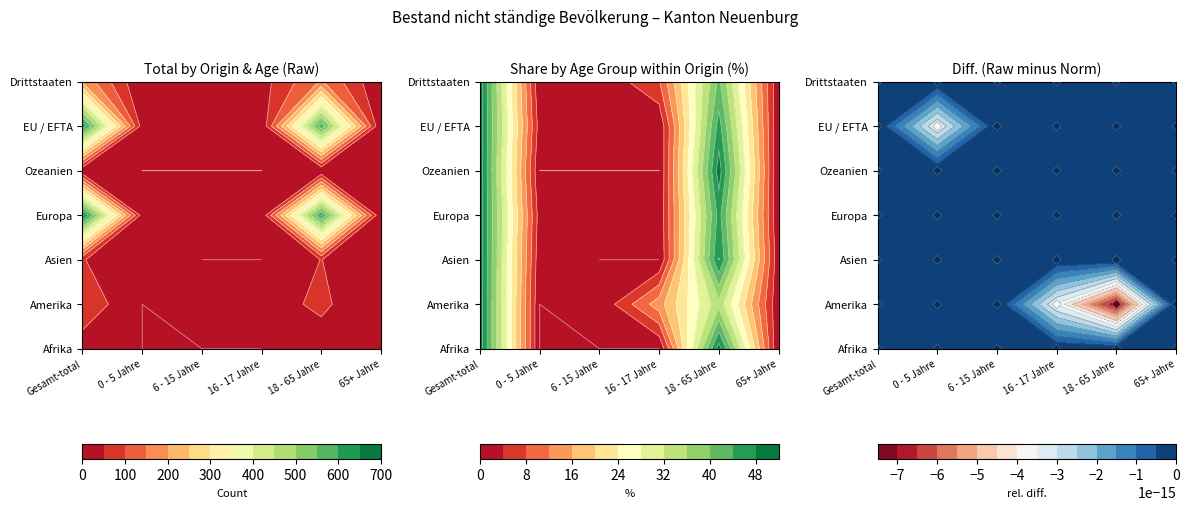

Reading left to right, extract all data points from this chart.

Afrika: Gesamt-total=22	0 - 5 Jahre=0	6 - 15 Jahre=0	16 - 17 Jahre=0	18 - 65 Jahre=22	65+ Jahre=0
Amerika: Gesamt-total=88	0 - 5 Jahre=0	6 - 15 Jahre=1	16 - 17 Jahre=25	18 - 65 Jahre=61	65+ Jahre=1
Asien: Gesamt-total=53	0 - 5 Jahre=1	6 - 15 Jahre=0	16 - 17 Jahre=0	18 - 65 Jahre=51	65+ Jahre=1
Europa: Gesamt-total=664	0 - 5 Jahre=26	6 - 15 Jahre=23	16 - 17 Jahre=9	18 - 65 Jahre=605	65+ Jahre=1
Ozeanien: Gesamt-total=1	0 - 5 Jahre=0	6 - 15 Jahre=0	16 - 17 Jahre=0	18 - 65 Jahre=1	65+ Jahre=0
EU / EFTA: Gesamt-total=639	0 - 5 Jahre=26	6 - 15 Jahre=22	16 - 17 Jahre=5	18 - 65 Jahre=585	65+ Jahre=1
Drittstaaten: Gesamt-total=189	0 - 5 Jahre=1	6 - 15 Jahre=2	16 - 17 Jahre=29	18 - 65 Jahre=155	65+ Jahre=2